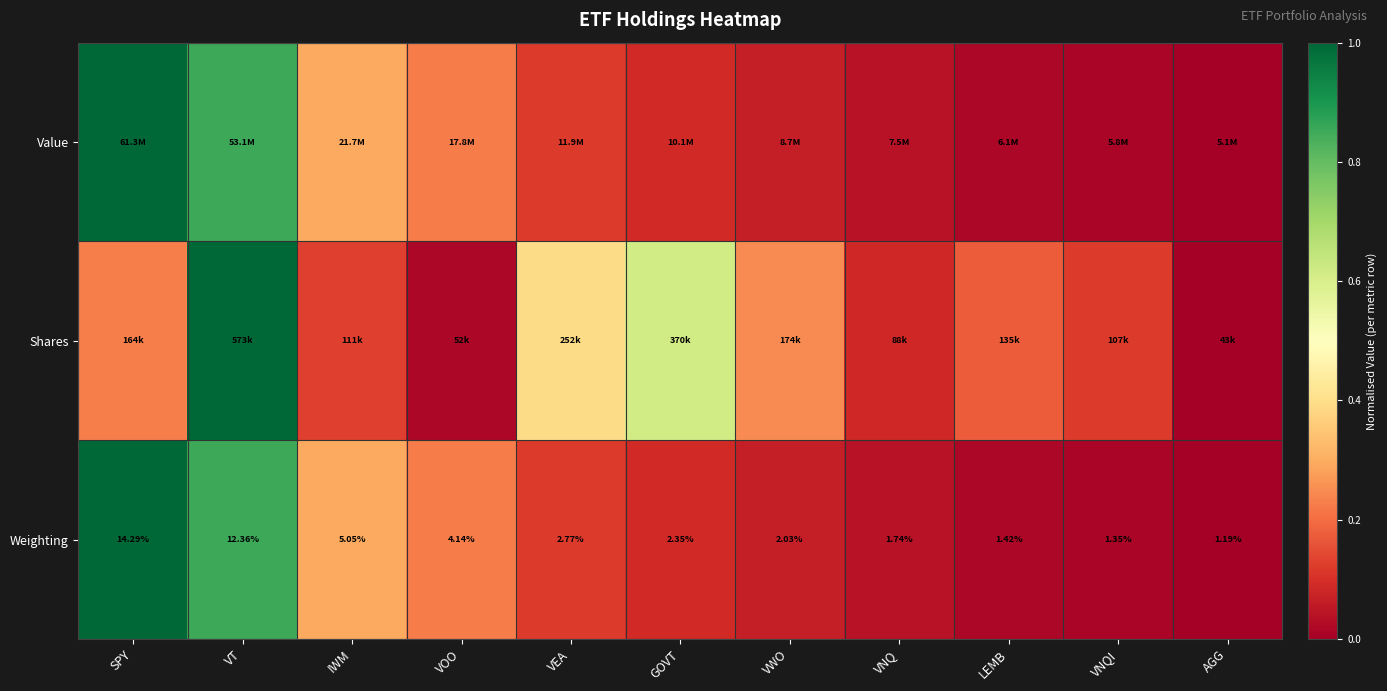

Where does the Weighting series first go above 2?

SPY